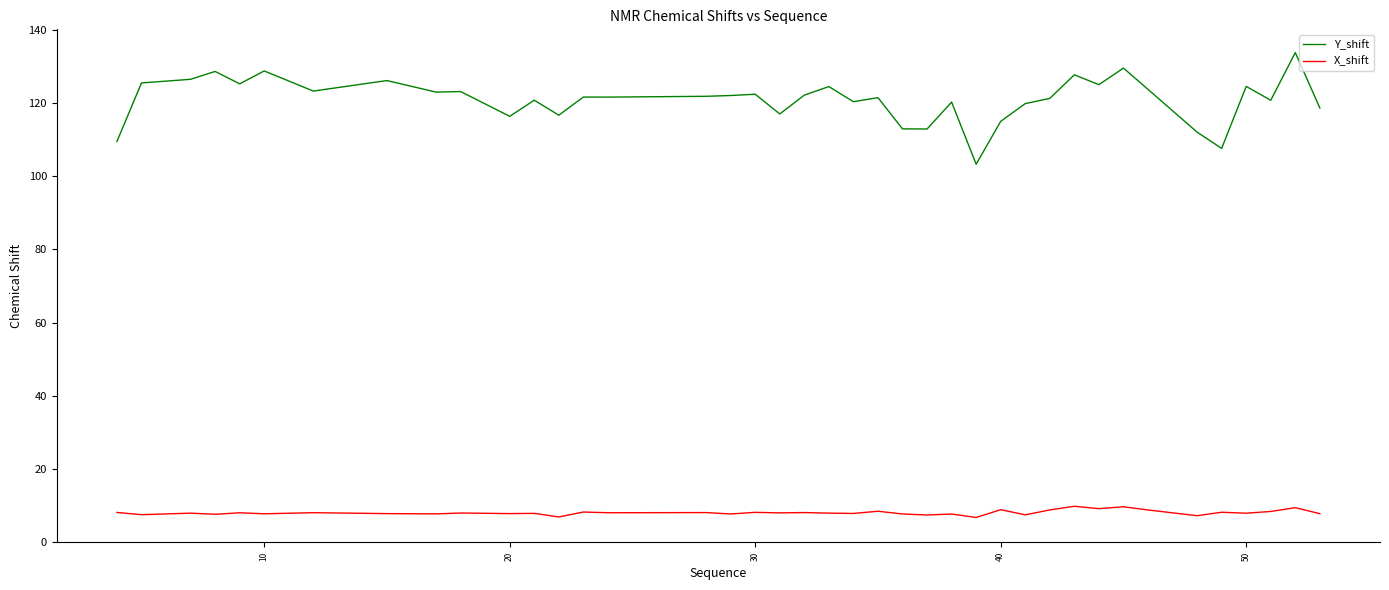

List the series in order of their overall mean, lowest first.

X_shift, Y_shift